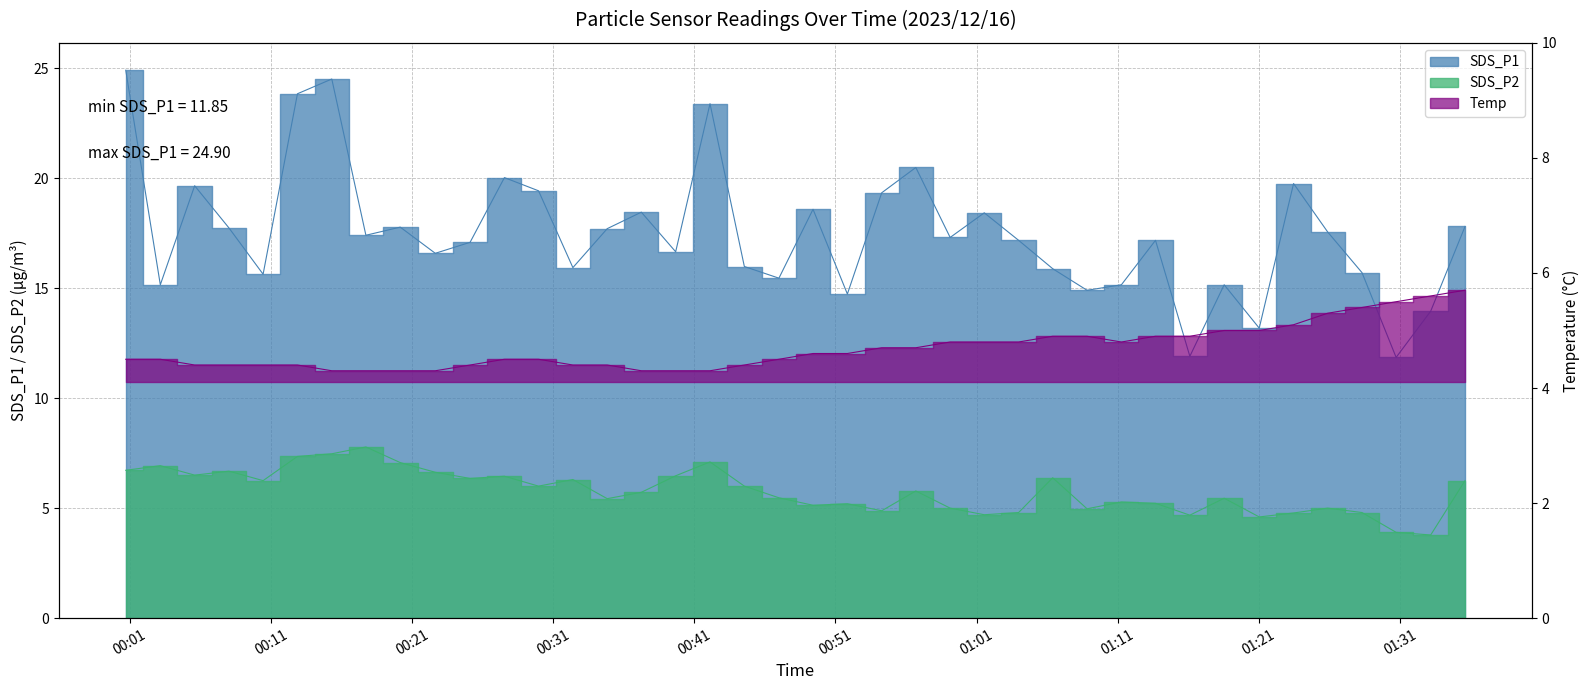

What are all the series names shown in the legend?

SDS_P1, SDS_P2, Temp